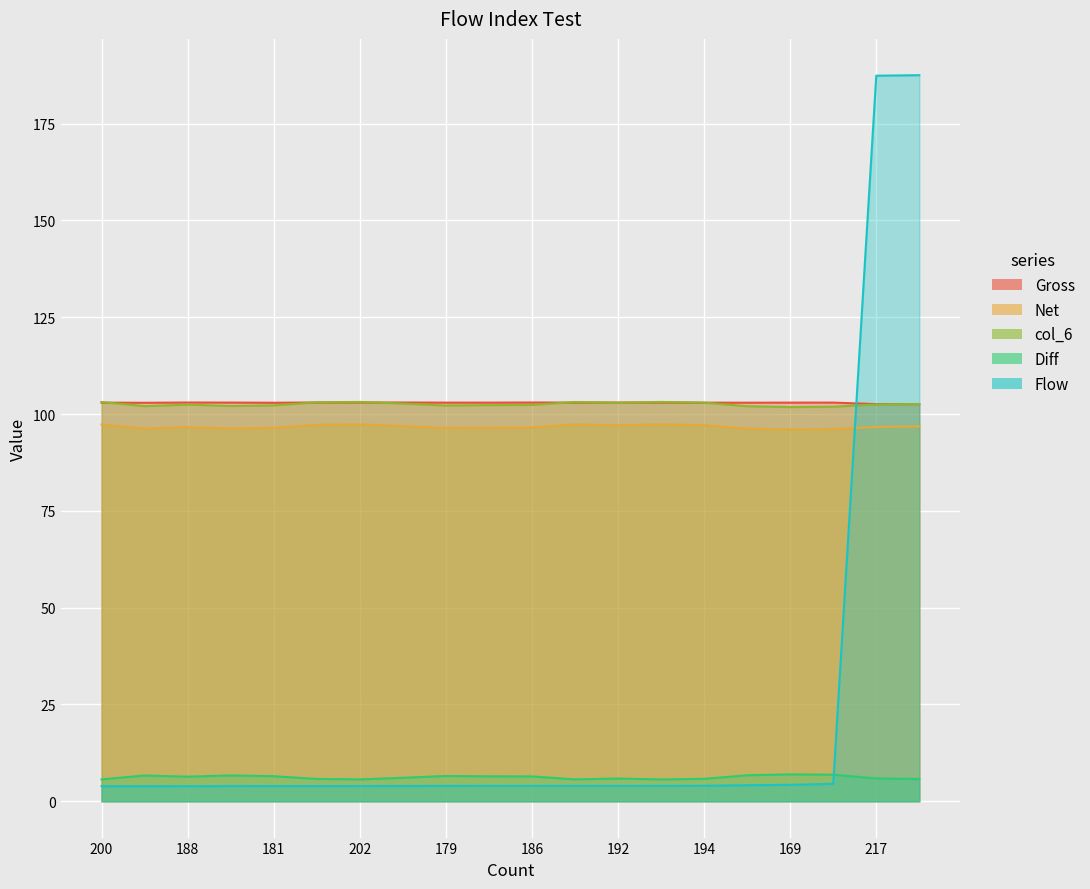

Which has a higher value, 202 or 204?

202